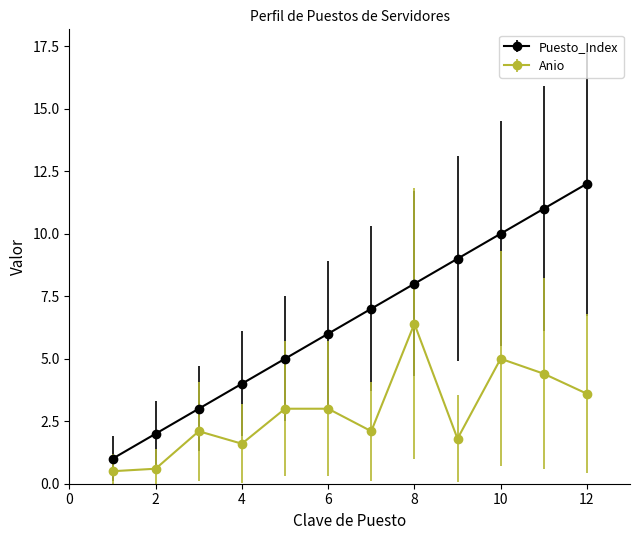

How many categories are shown in the chart?

12